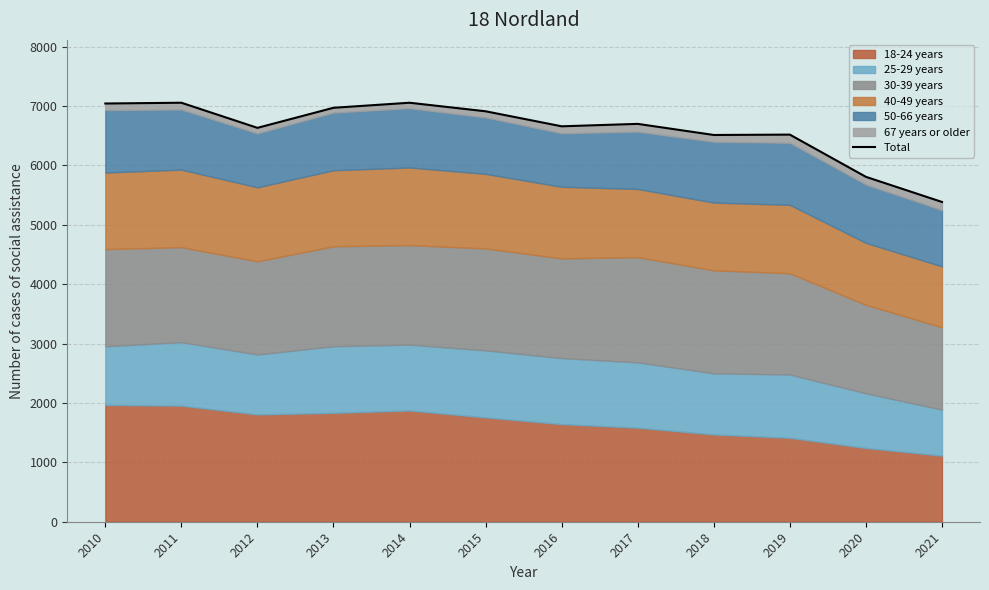

Rank the categories by value from highest to lowest.

2011, 2014, 2010, 2013, 2015, 2017, 2016, 2012, 2019, 2018, 2020, 2021